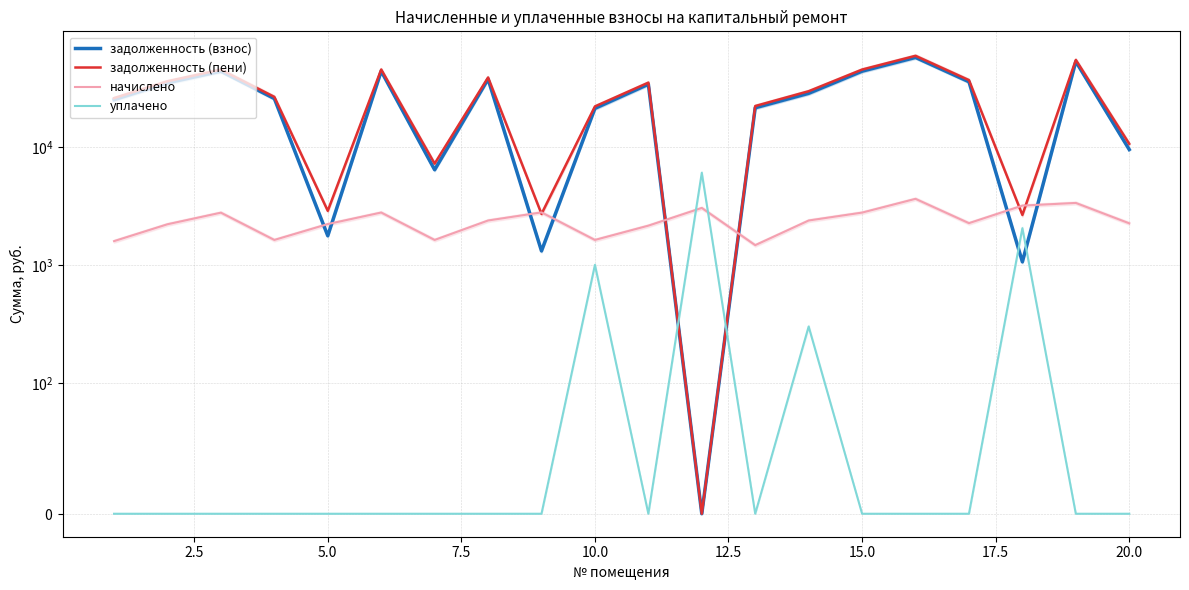

Reading left to right, extract all data points from this chart.

задолженность (взнос): 25166.4	34984.3	43877.6	25755.4	1764.1	43995.4	6406.1	37646.3	1312.3	21255.4	34041.8	0.0	21502.1	28503.3	43936.3	57482.4	35750.0	1060.2	53065.3	9510.1
задолженность (пени): 25961.2	36089.2	45263.3	26568.8	2872.7	45384.8	7219.5	38835.2	2705.4	22068.8	35116.9	0.0	22236.8	29692.2	45323.9	59297.8	36879.0	2650.5	54741.1	10635.4
начислено: 1589.6	2209.7	2771.4	1626.8	2217.1	2778.8	1626.8	2377.8	2786.3	1626.8	2150.2	3040.4	1469.4	2377.8	2775.1	3630.7	2258.0	3180.6	3351.7	2250.6
уплачено: 0.0	0.0	0.0	0.0	0.0	0.0	0.0	0.0	0.0	1000.0	0.0	6043.1	0.0	300.0	0.0	0.0	0.0	2047.8	0.0	0.0